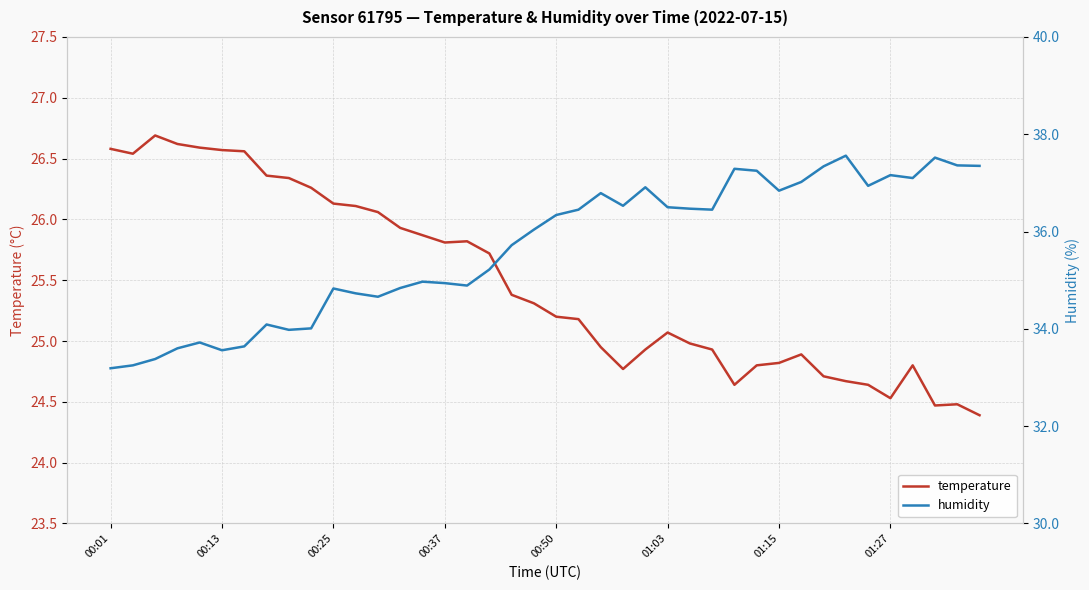

What is the minimum value for temperature?

24.4